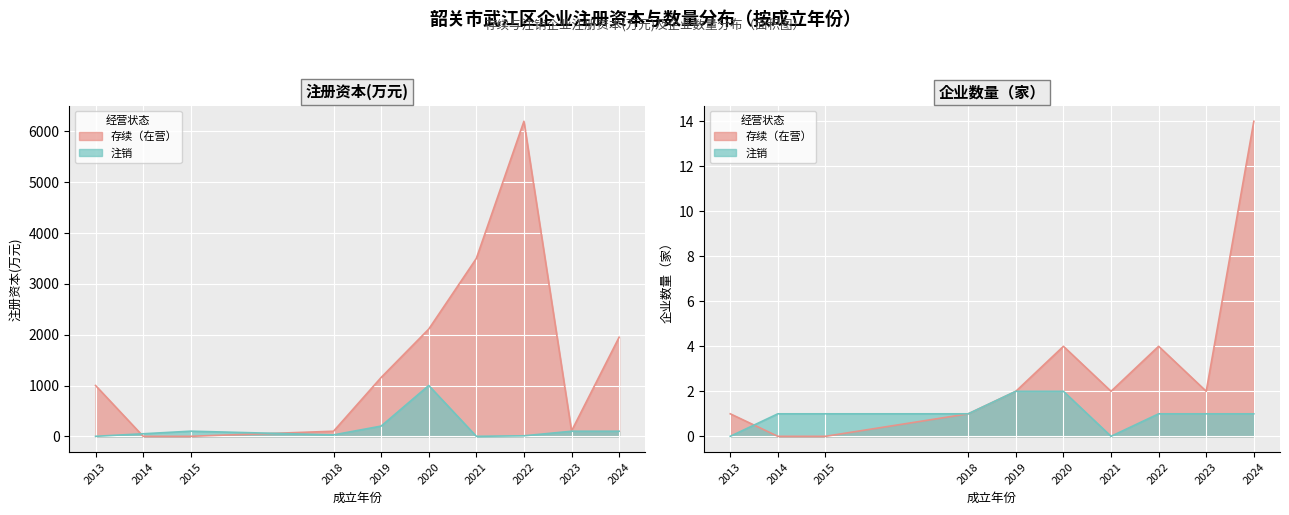

The 注册资本(万元) series shows 9 at 2024-10-08. True or false?

False